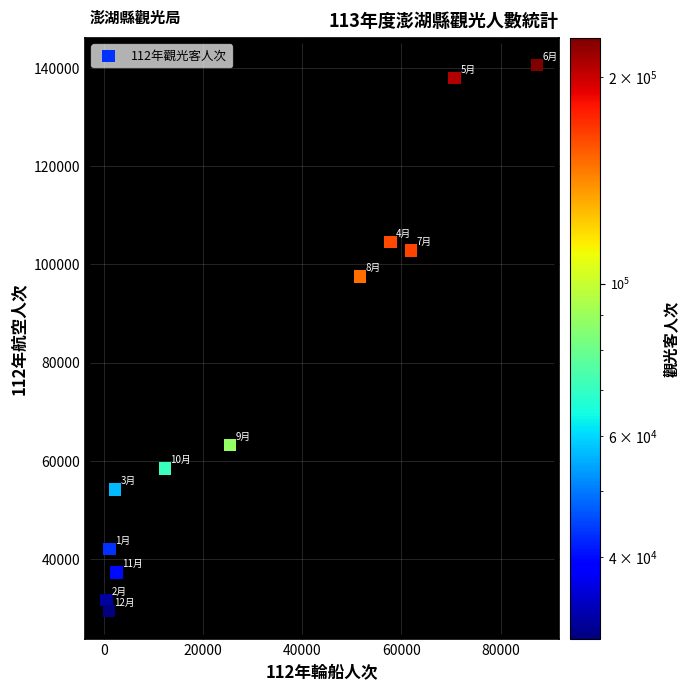

What Y value in the scatter plot is closest to 84990?

97510